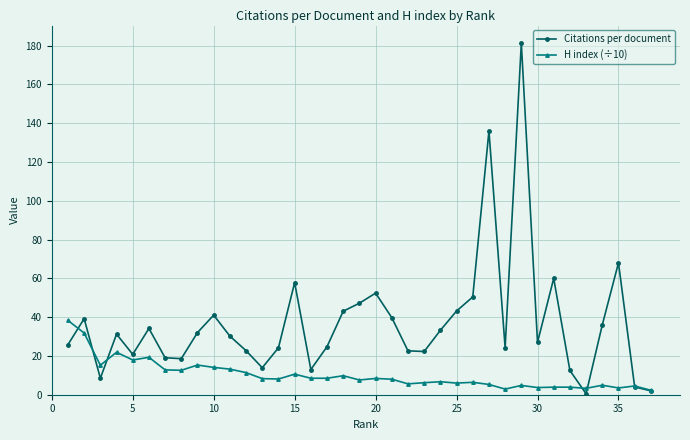

What is the value of the Citations per document point at the 12th from the left?

22.7